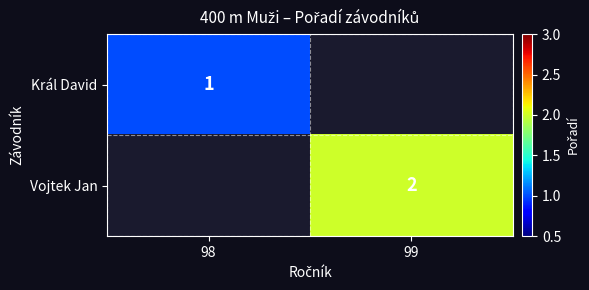

Is it true that Vojtek Jan equals 2 at 99?

True